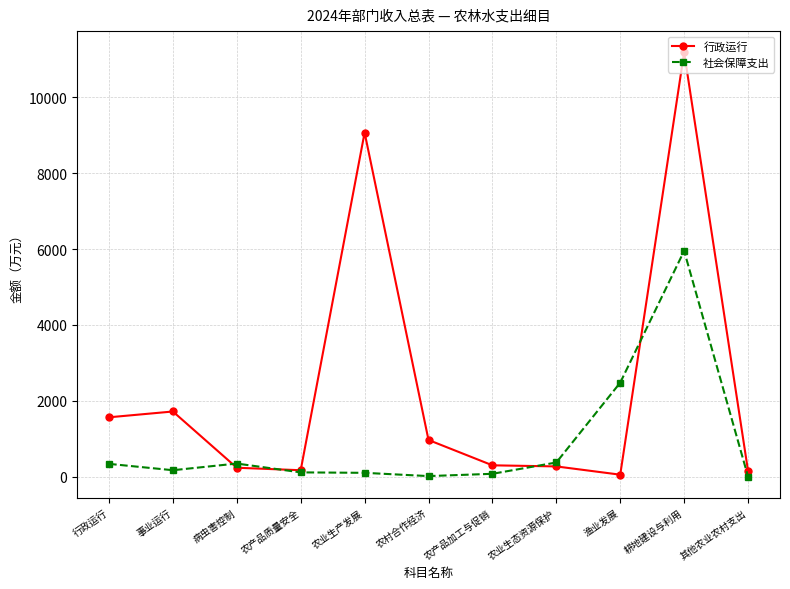

What is the approximate value of 行政运行 at 事业运行?

1716.1